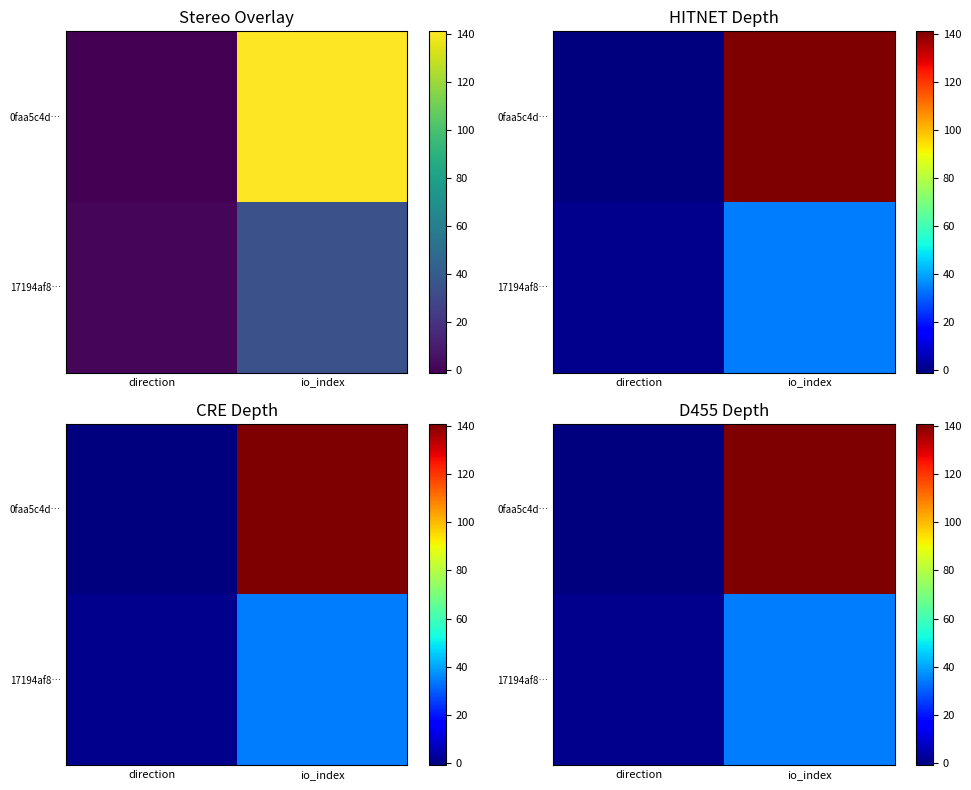

List the series in order of their overall mean, lowest first.

17194af8…, 0faa5c4d…